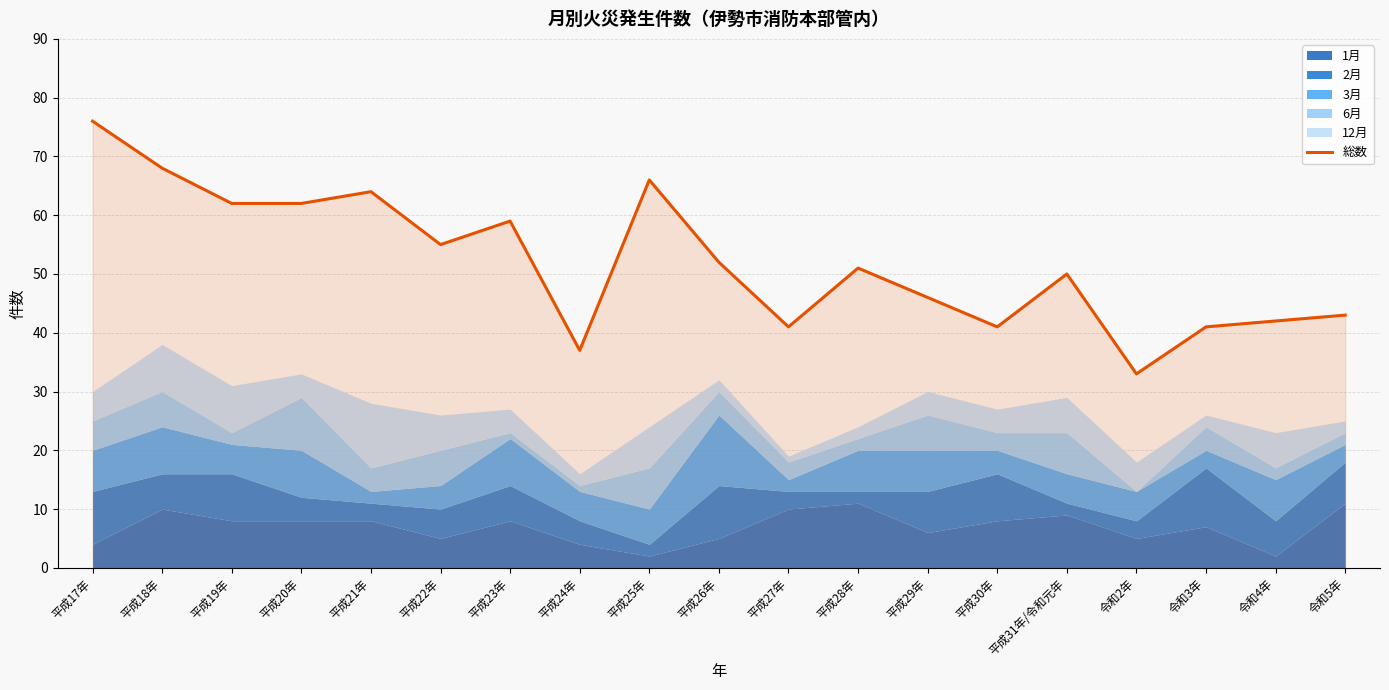

The value at 令和5年 is 43. True or false?

True